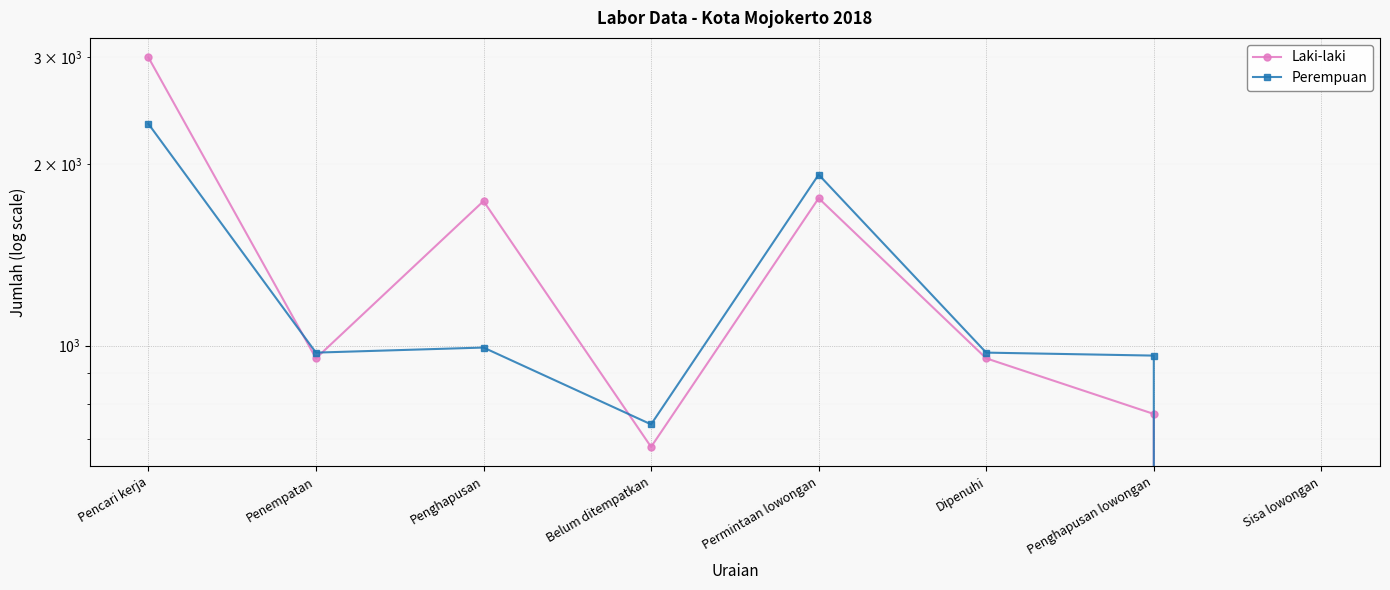

What are all the series names shown in the legend?

Laki-laki, Perempuan